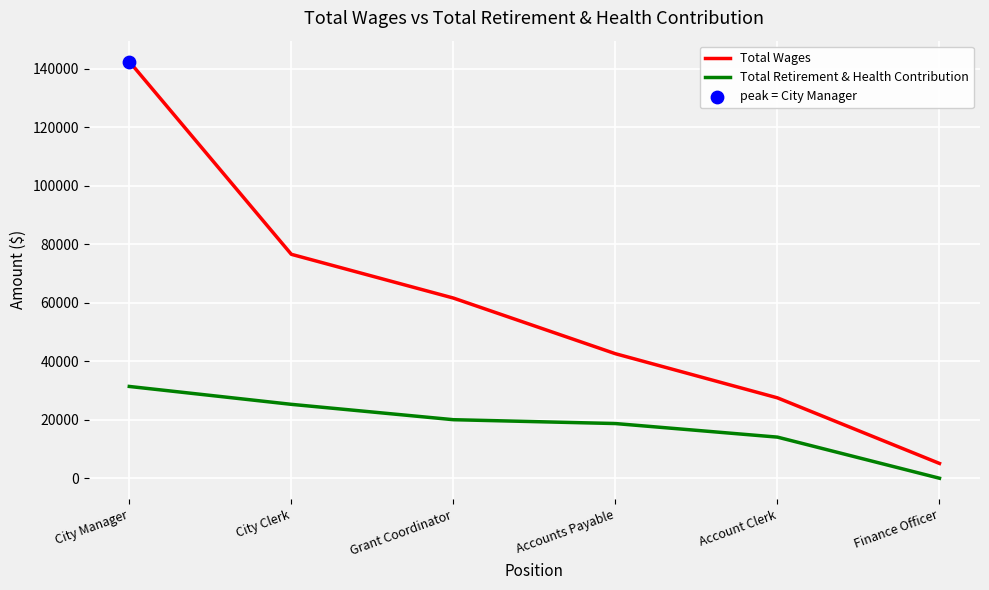

True or false: Total Wages has a value of 27499 at Account Clerk.

True